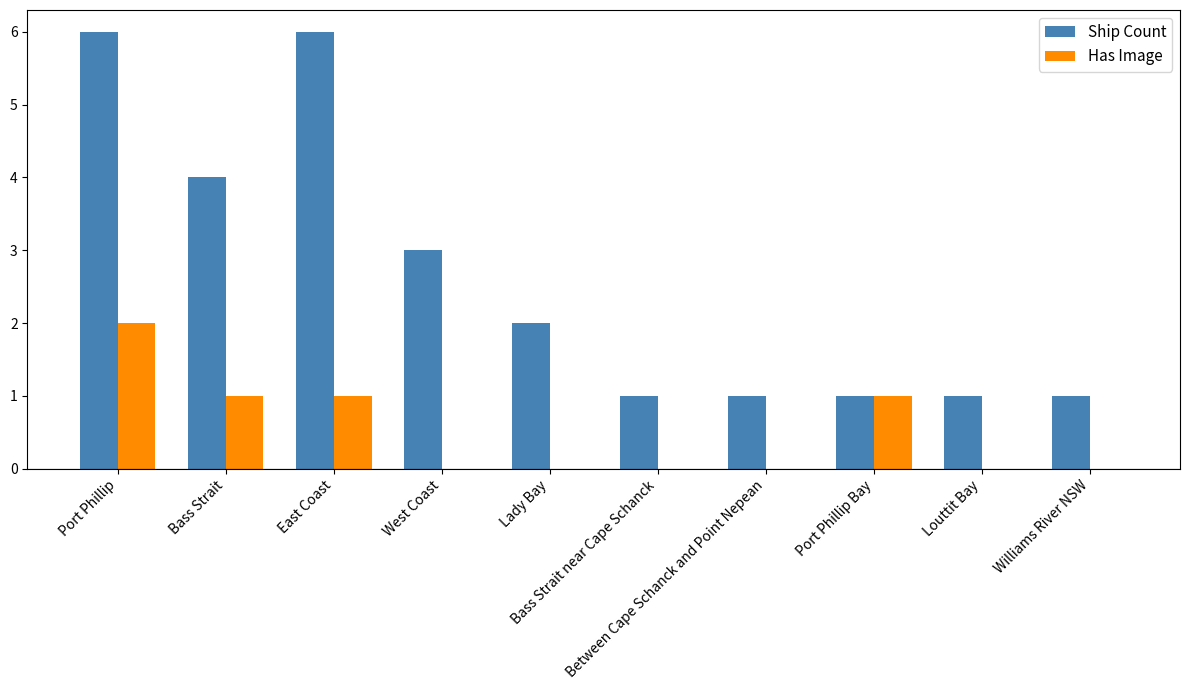

What is the sum of all Has Image values?

5